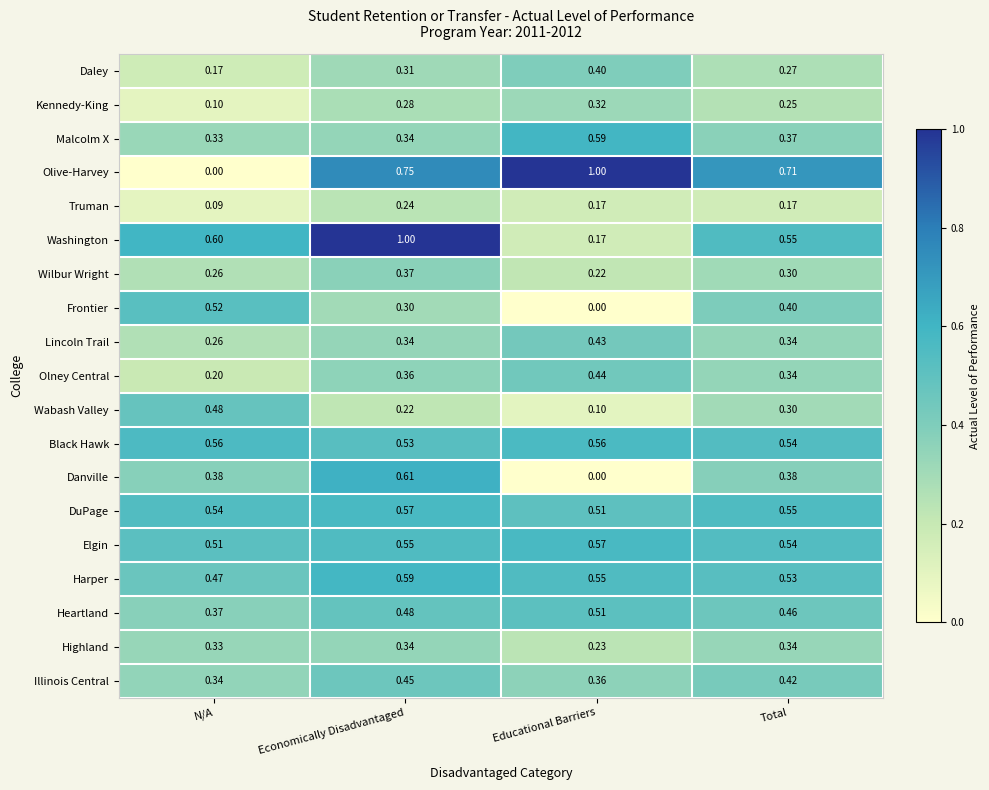

At which label is Olive-Harvey closest to 0?

N/A